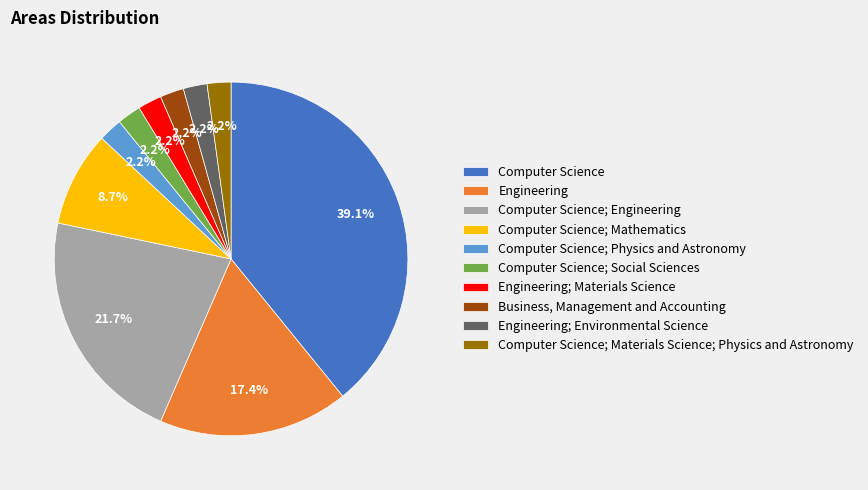

How many segments does this pie chart have?

10